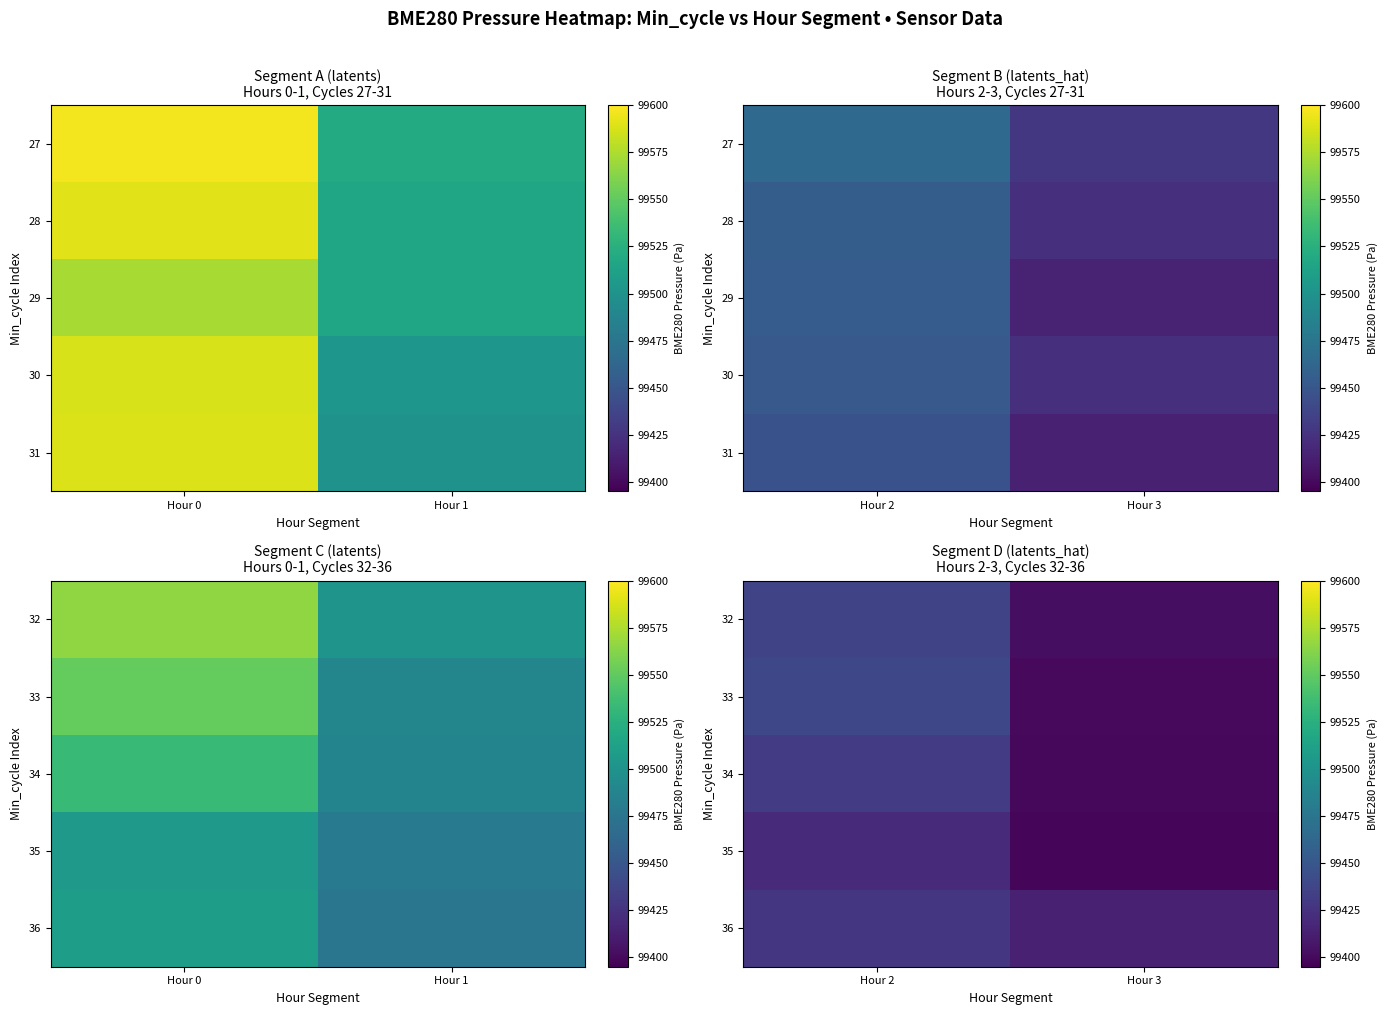

What is the difference between the highest and lowest values at Hour 2?

19.3